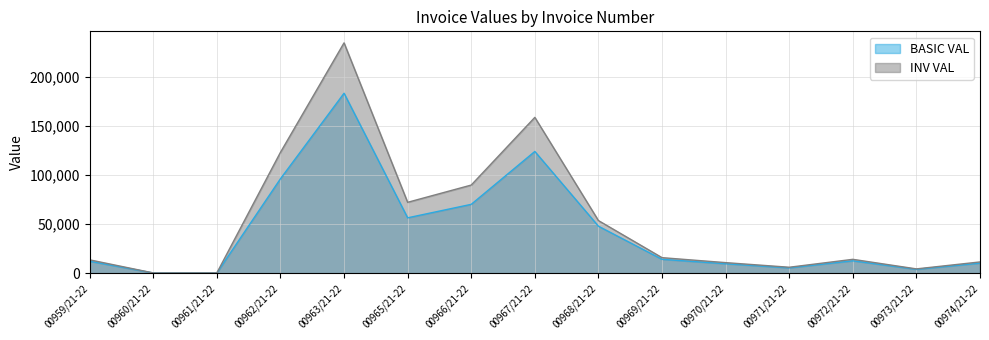

How many data points in BASIC VAL are less than 12600?

7